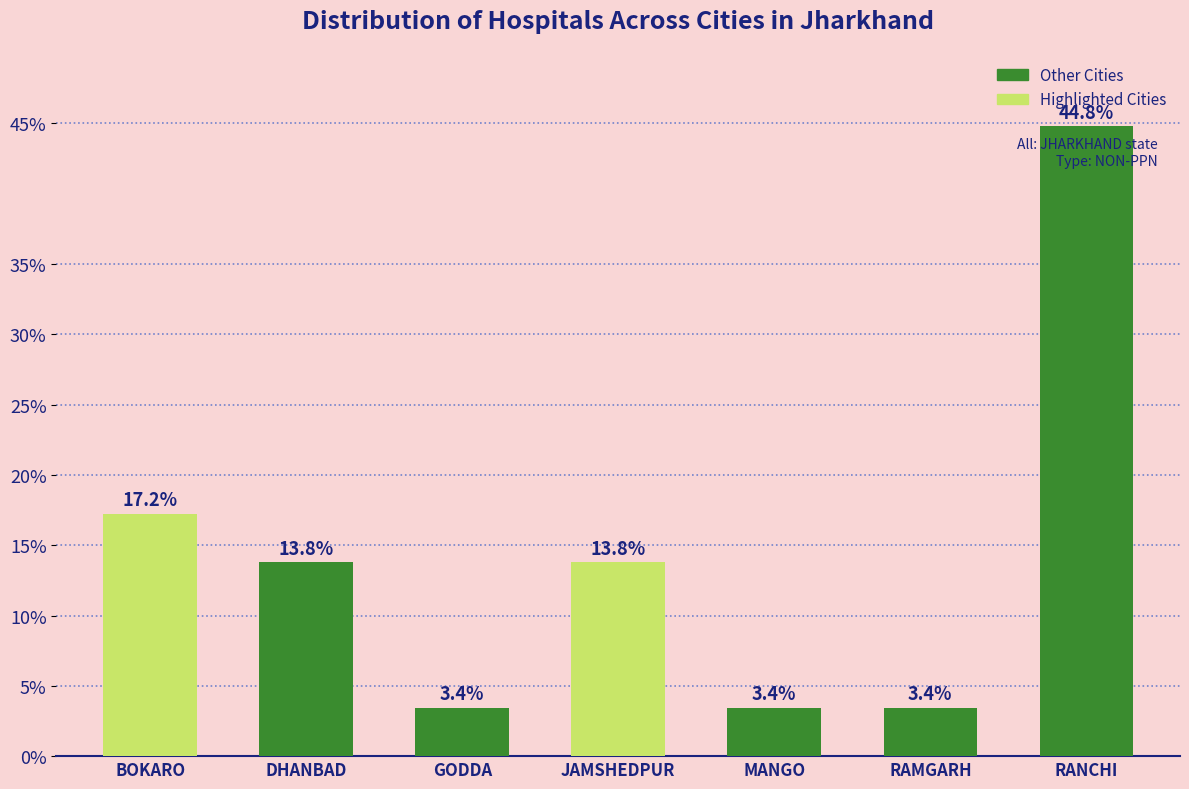

Reading left to right, list all the values displayed in this chart.

BOKARO=17.2	DHANBAD=13.8	GODDA=3.4	JAMSHEDPUR=13.8	MANGO=3.4	RAMGARH=3.4	RANCHI=44.8